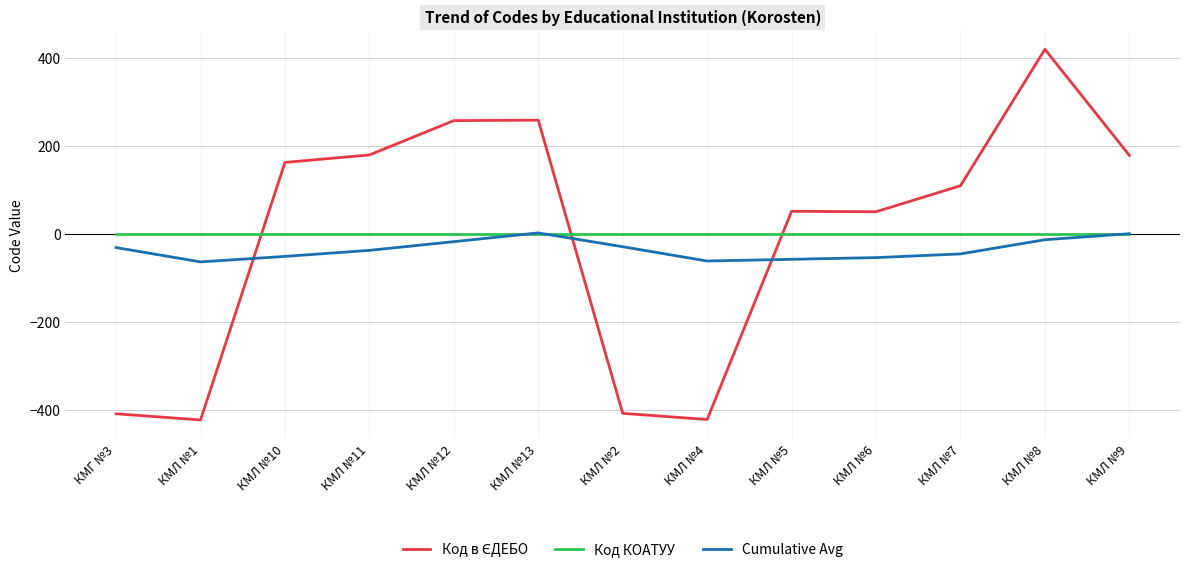

What is the total value across all series at КМЛ №7?

63.0